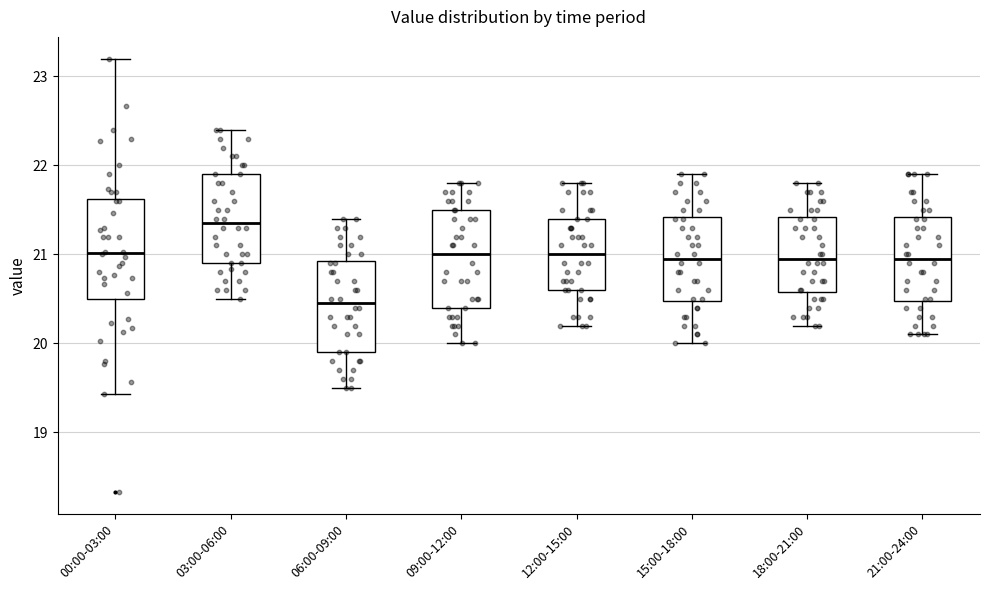

Where is the lower edge of the box for 09:00-12:00 on the y-axis? The values are not printed on the chart, so give them approximately, as read against the axis.

20.4